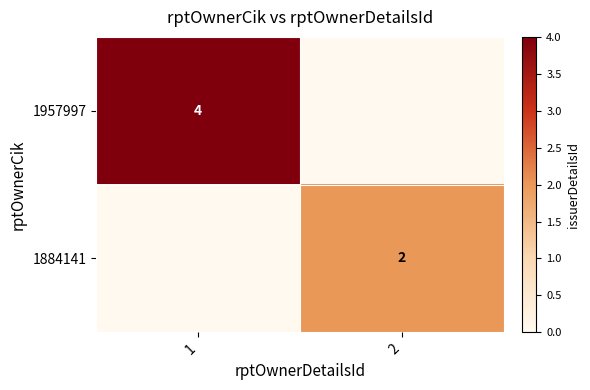

What is the total value across all series at 2?

2